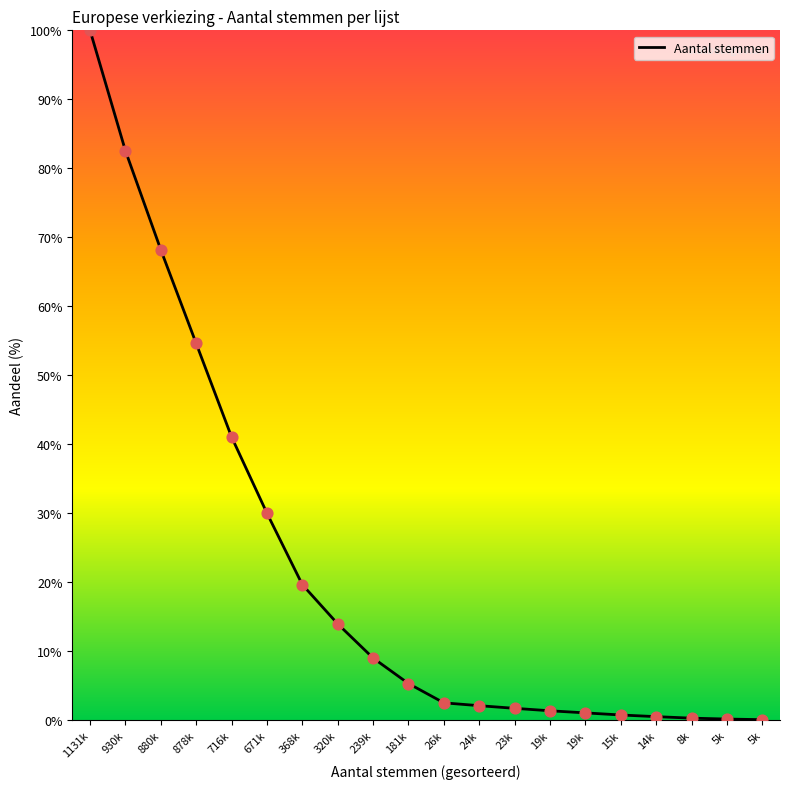

How many lines are shown in the chart?

1